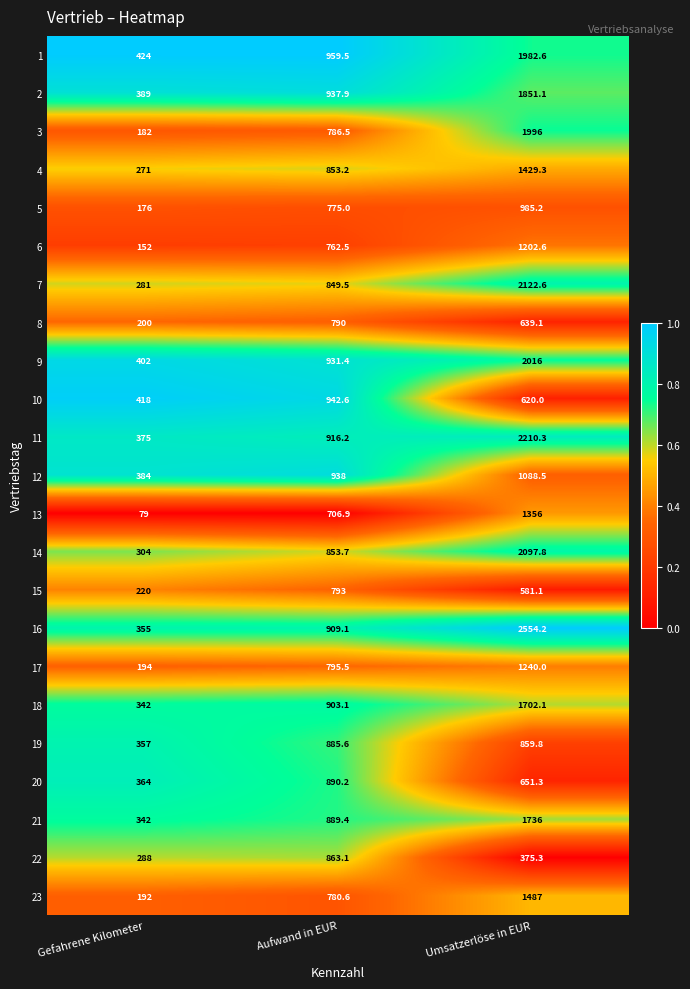

How many data points does each series have?

3